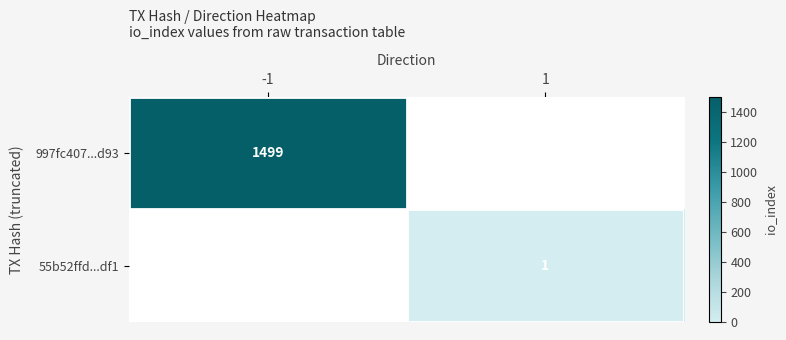

How many series are shown in this chart?

2